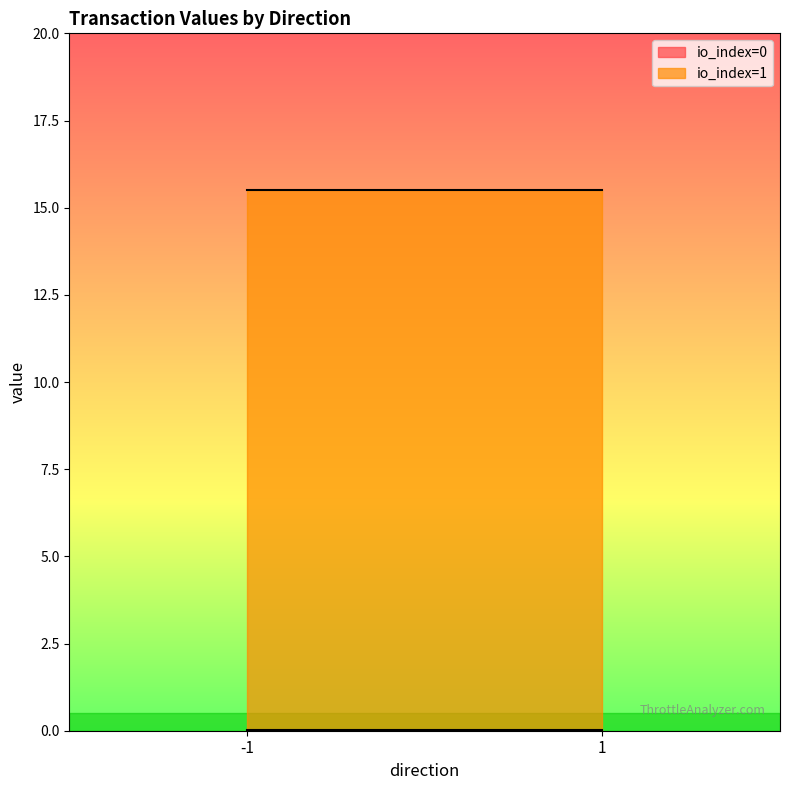

True or false: value has a value of 0.0 at -1.

True